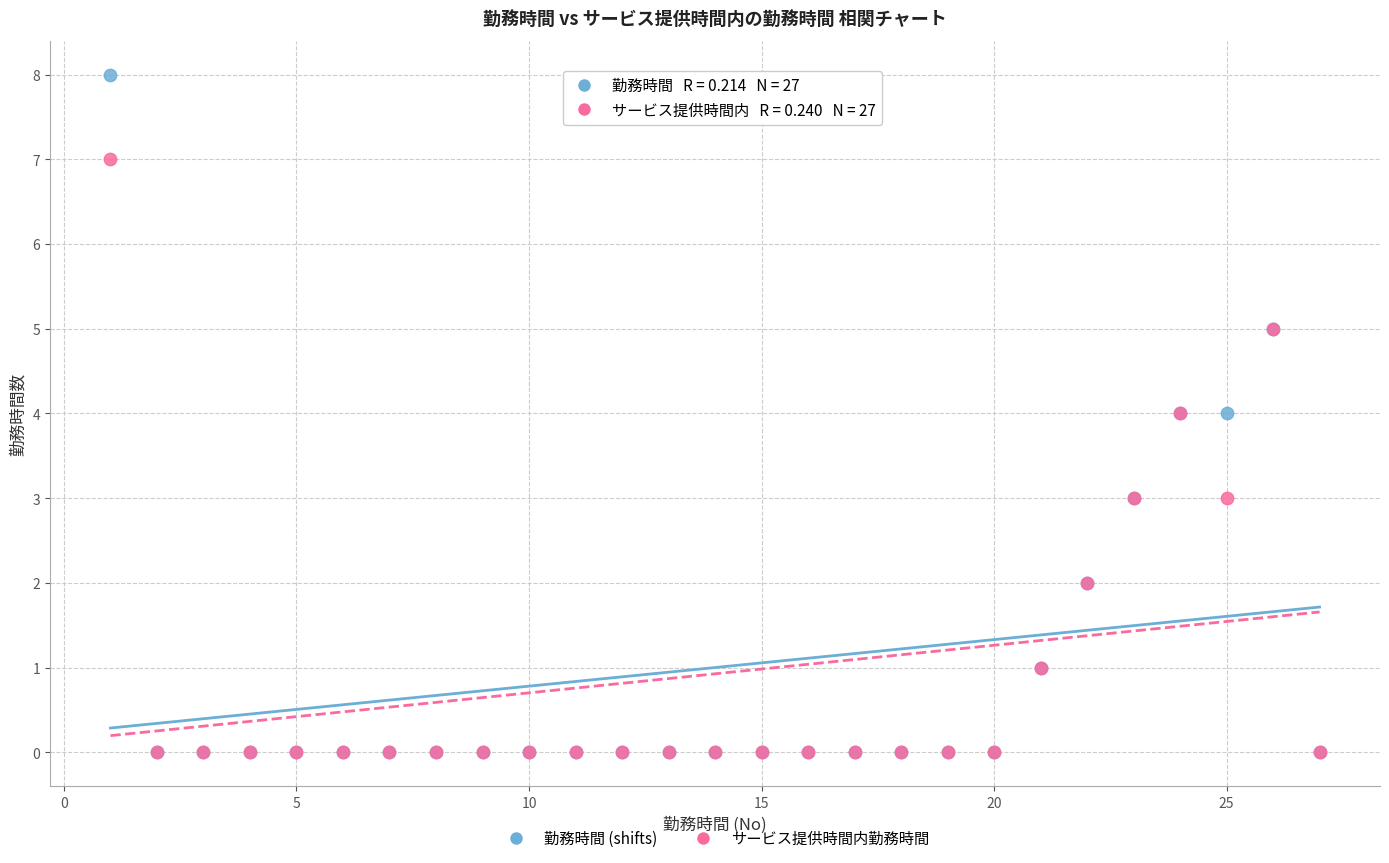

What are all the series names shown in the legend?

勤務時間 (shifts), サービス提供時間内勤務時間